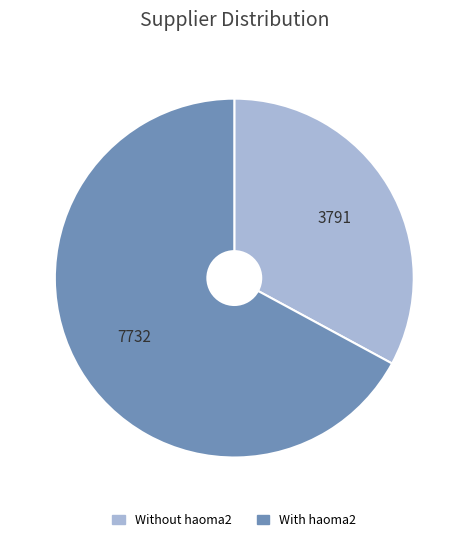

Which has a higher value, With haoma2 or Without haoma2?

With haoma2